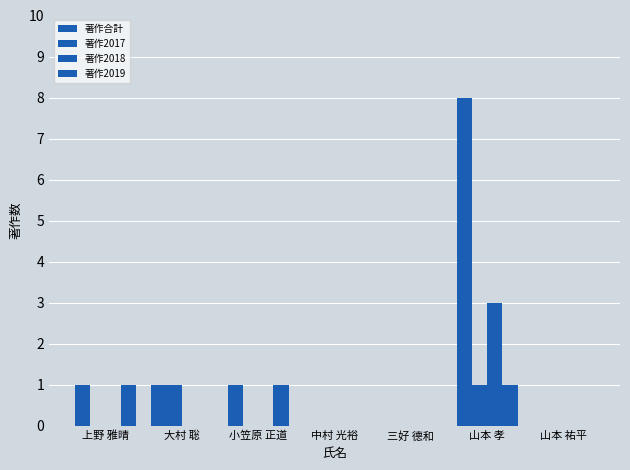

What is the total value across all series at 小笠原 正道?

2